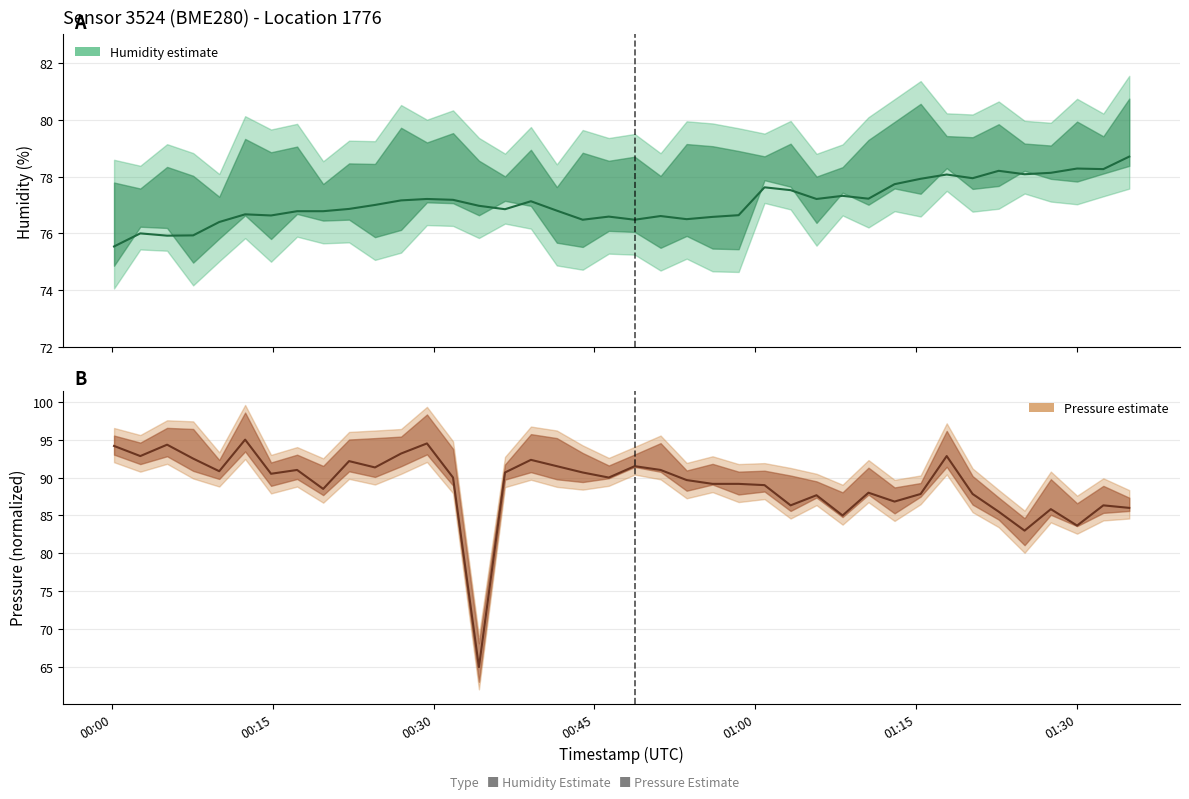

Where does the pressure series first go above 89?

00:00